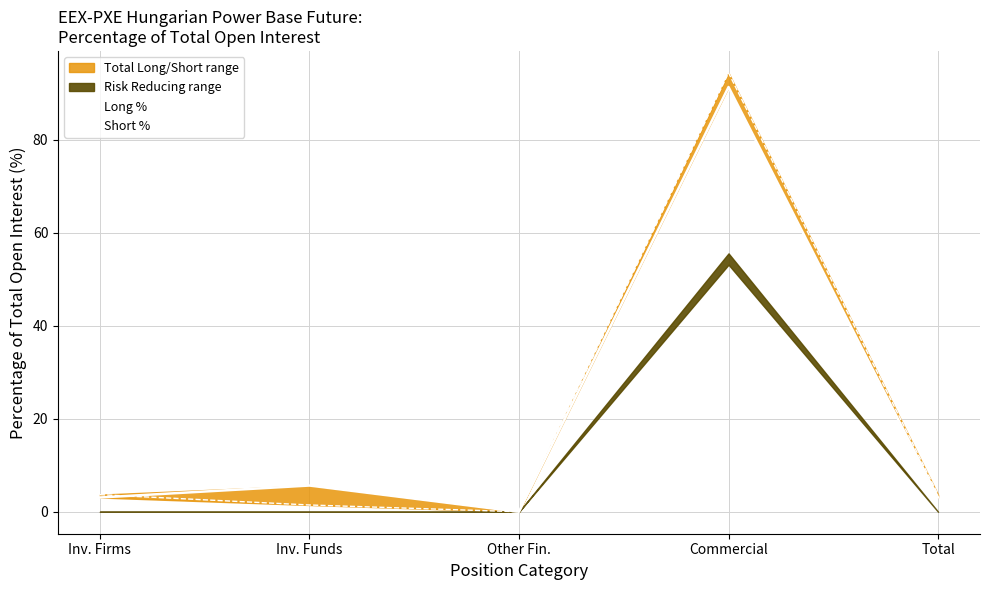

At which label is Short % closest to 47?

Inv. Firms